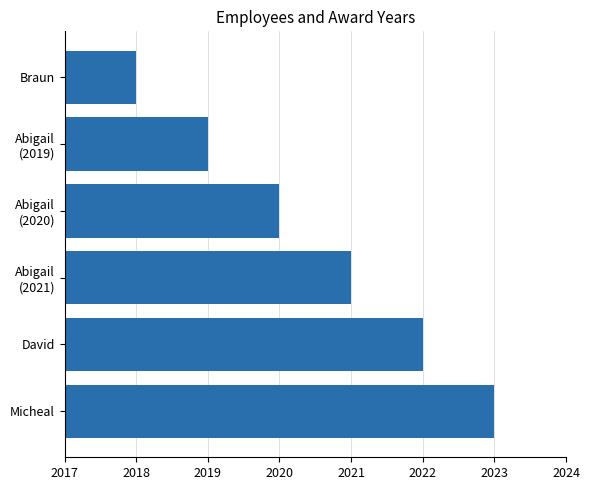

Which has a higher value, Micheal or Braun?

Micheal